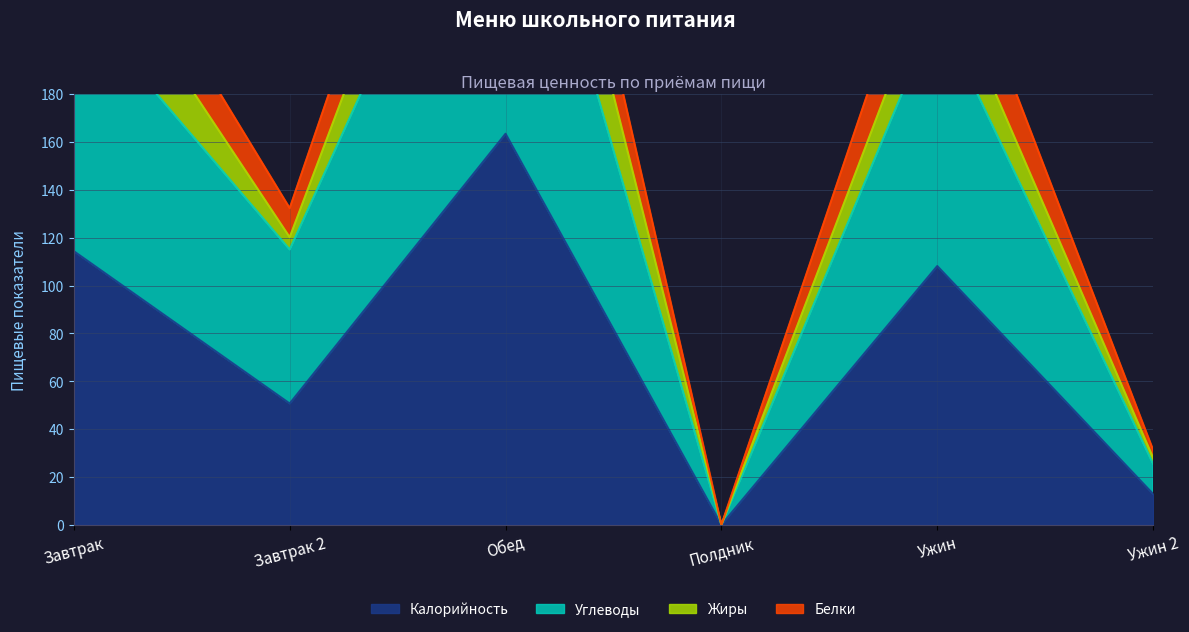

Where does the Калорийность series first go above 108?

Завтрак